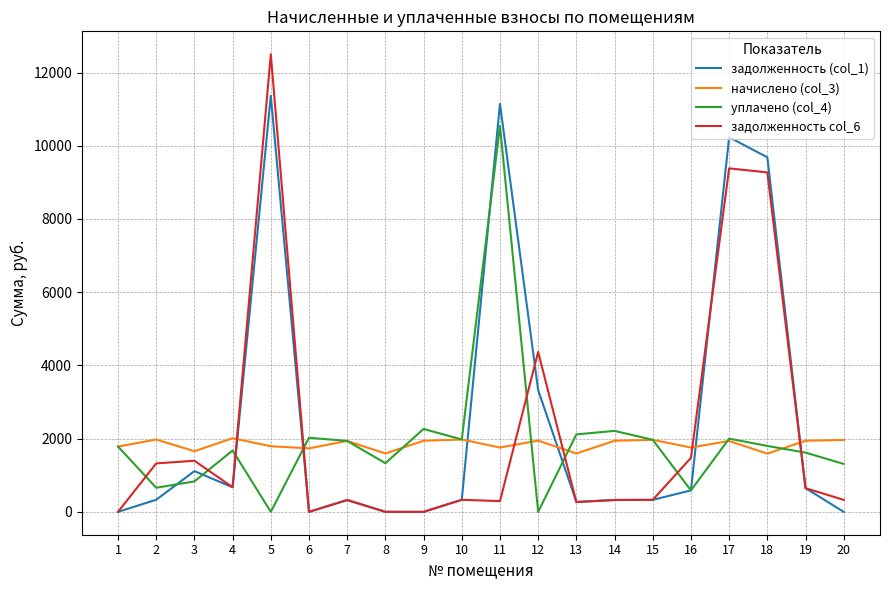

At which category does задолженность col_6 reach its first local valley?

4